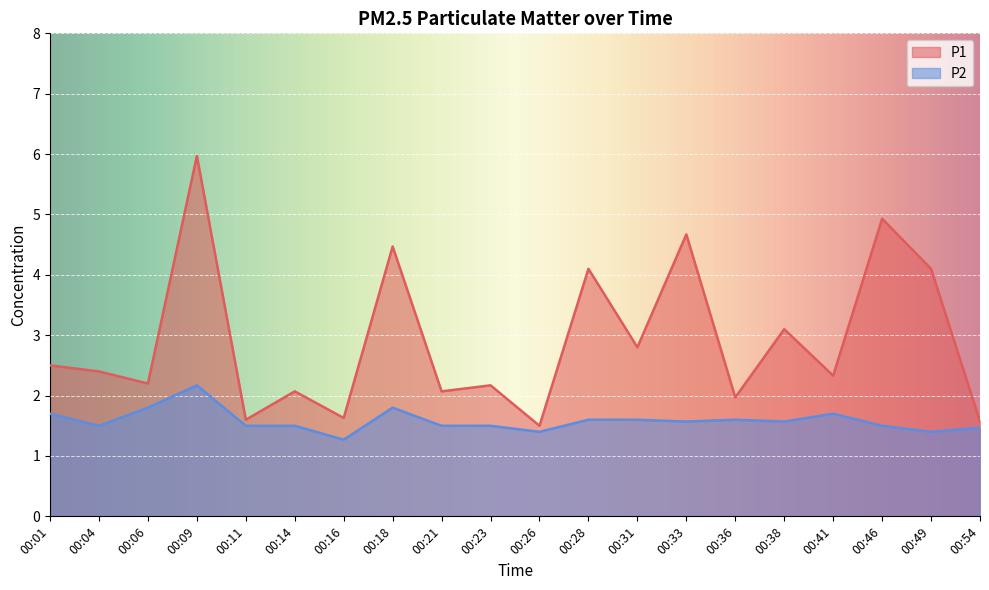

How many values in the P1 series exceed 2?

15